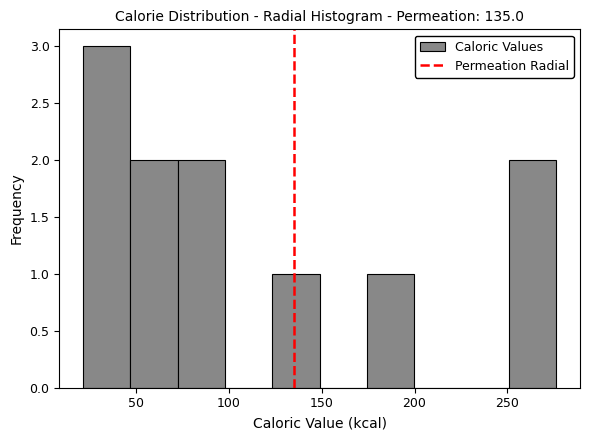

Over which range of the x-axis is the bar tallest?

20 to 45